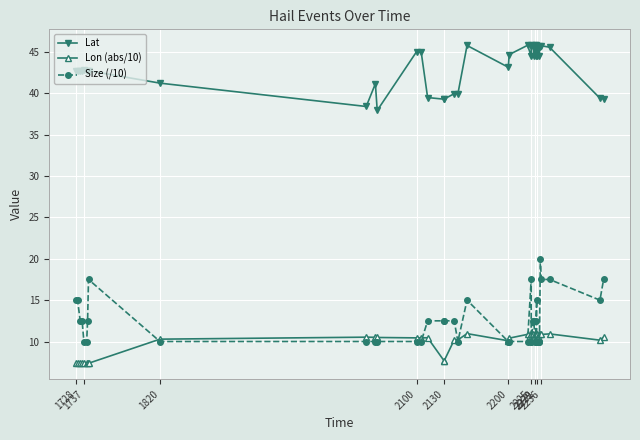

Is it true that Lat equals 45.8 at 2225?

True